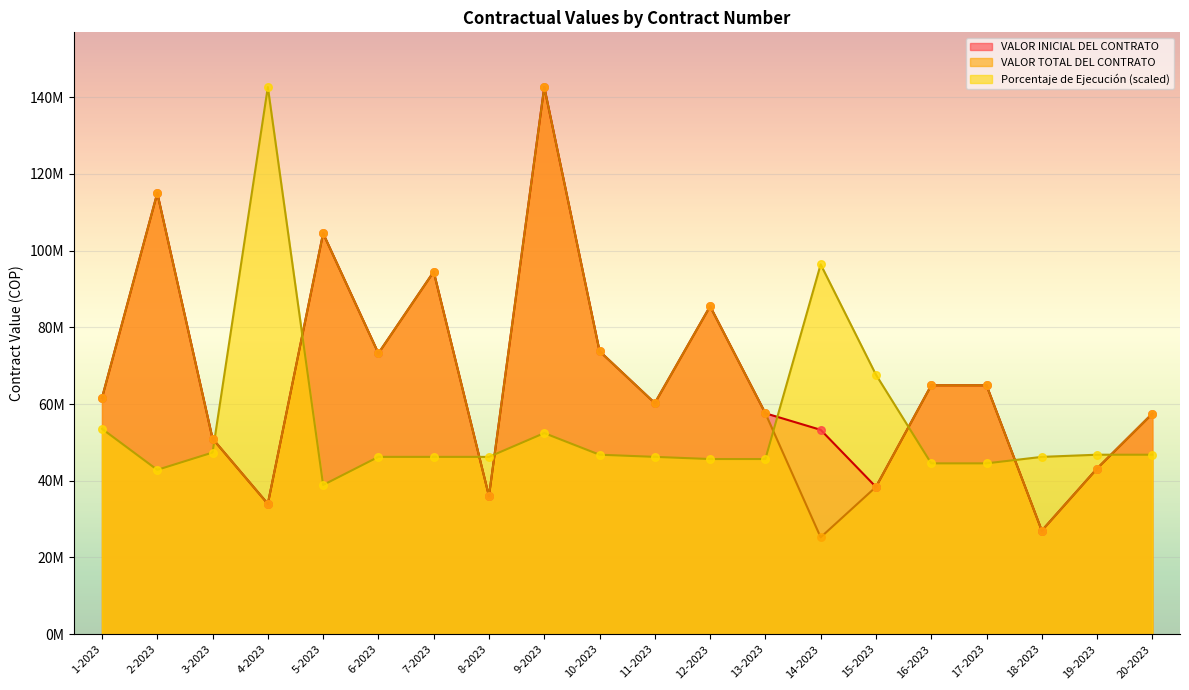

At how many categories does at least one series exceed 125849724?

2